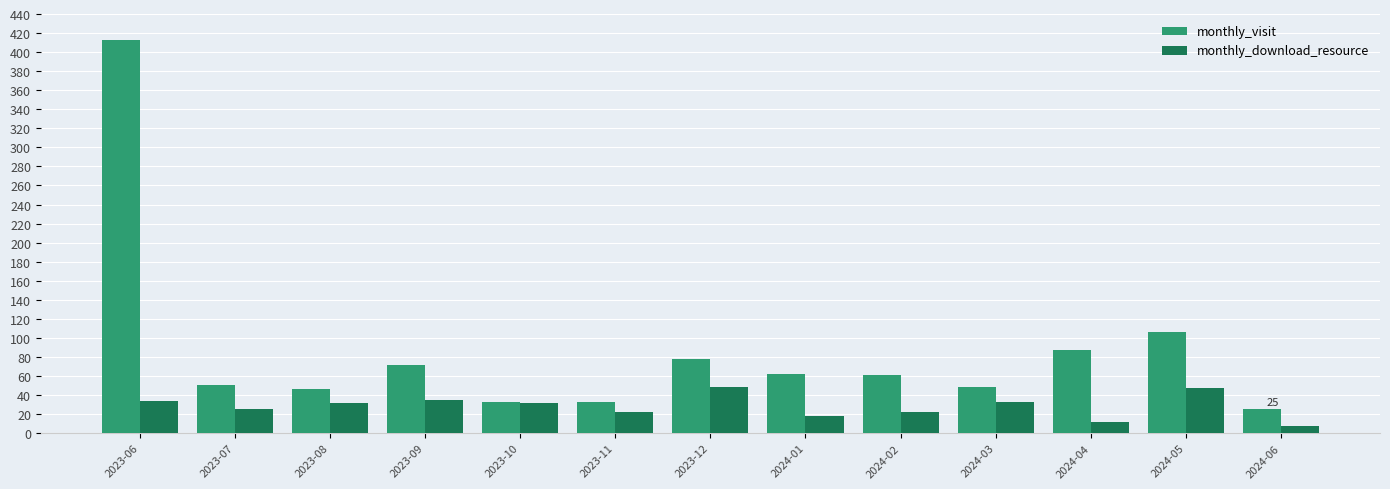

What is the sum of the monthly_download_resource values at 2023-06 and 2024-02?

56